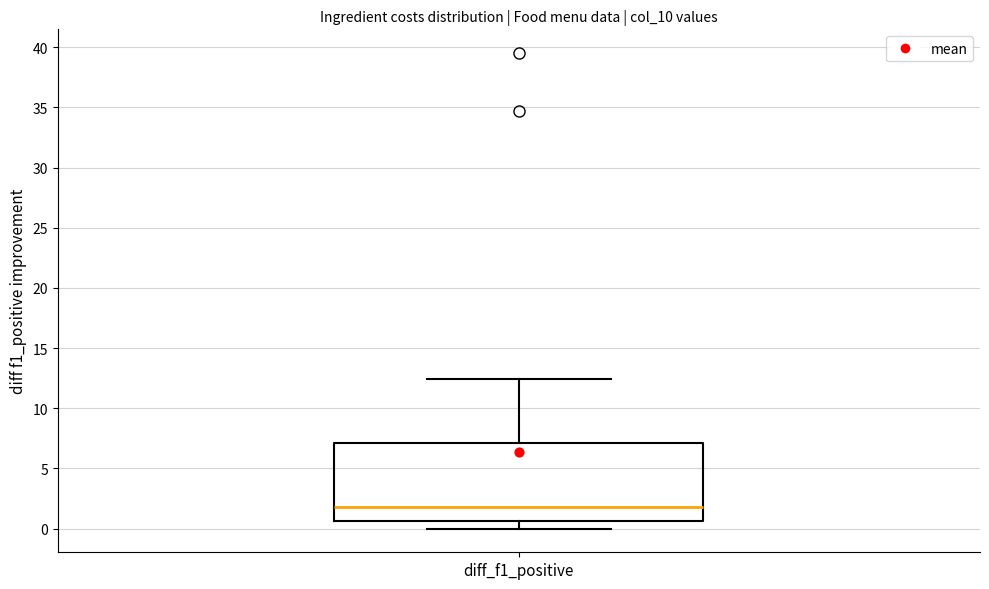

Transcribe this box plot: give where the median line is, the range the box spans, and where the two whiskers end, as read against the y-axis. The values are not printed on the chart, so give them approximately, as read against the axis.

median 2.0, box 0.5 to 7.0, whiskers 0.0 to 12.5